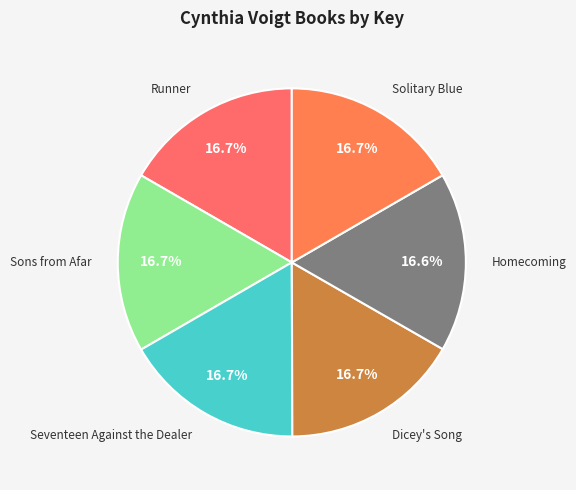

How many segments does this pie chart have?

6